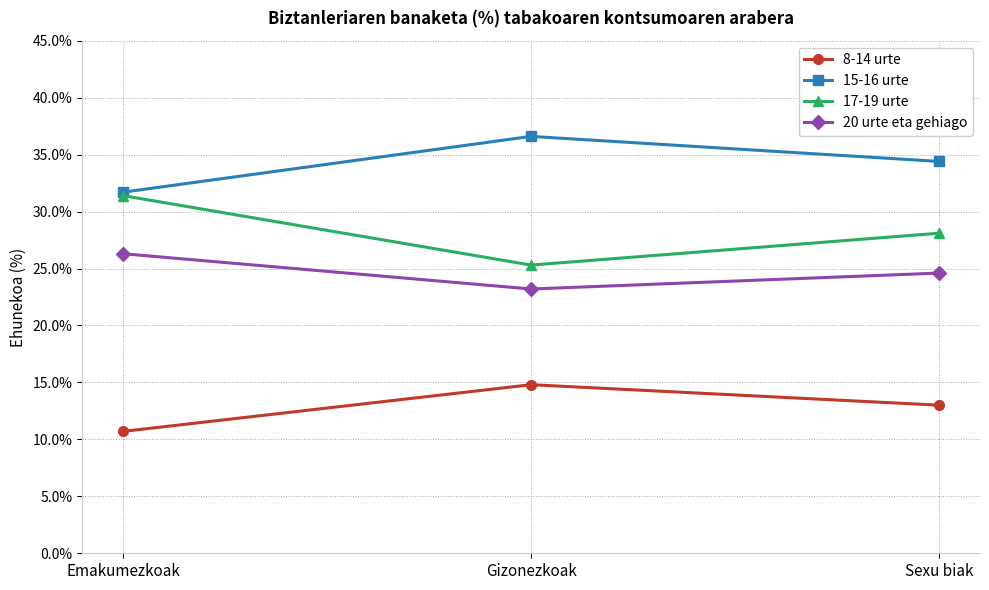

How many 15-16 urte values are between 31 and 36?

2